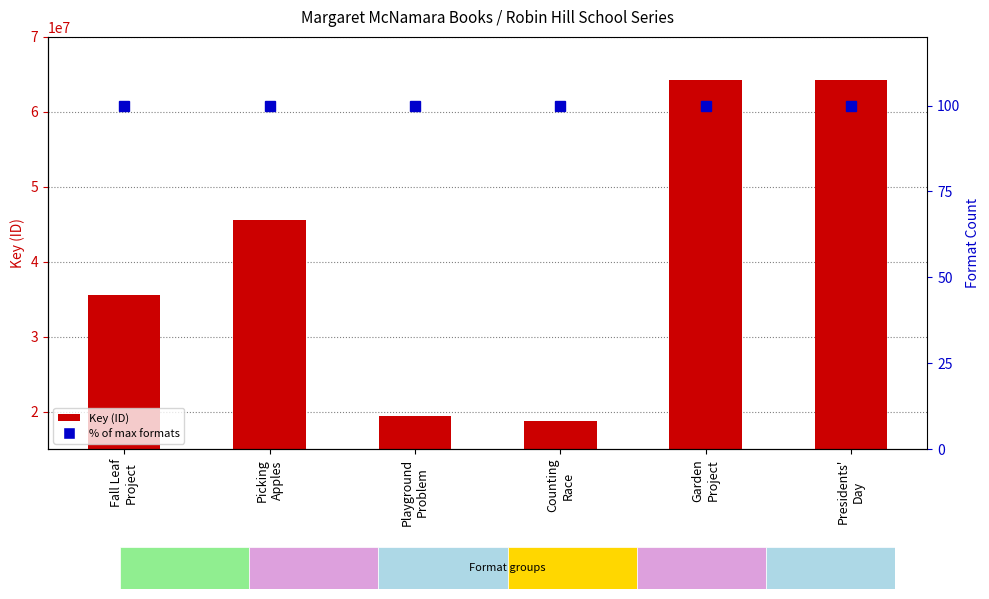

What is the label of the 5th bar from the right?

Picking
Apples